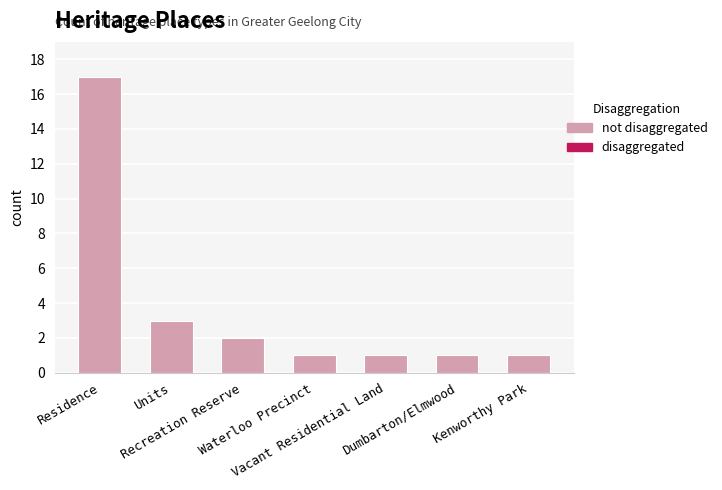

What is the smallest value displayed?

1